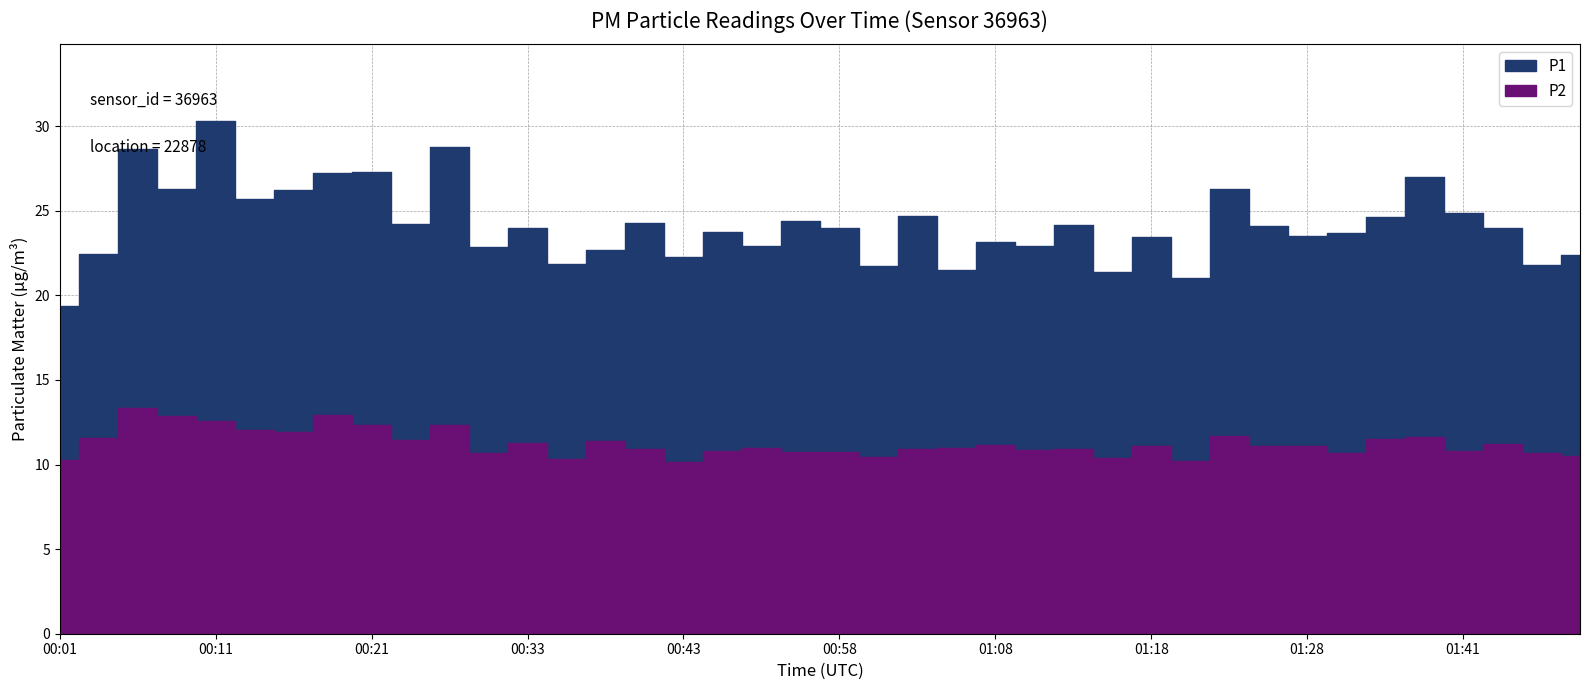

What are all the series names shown in the legend?

P1, P2